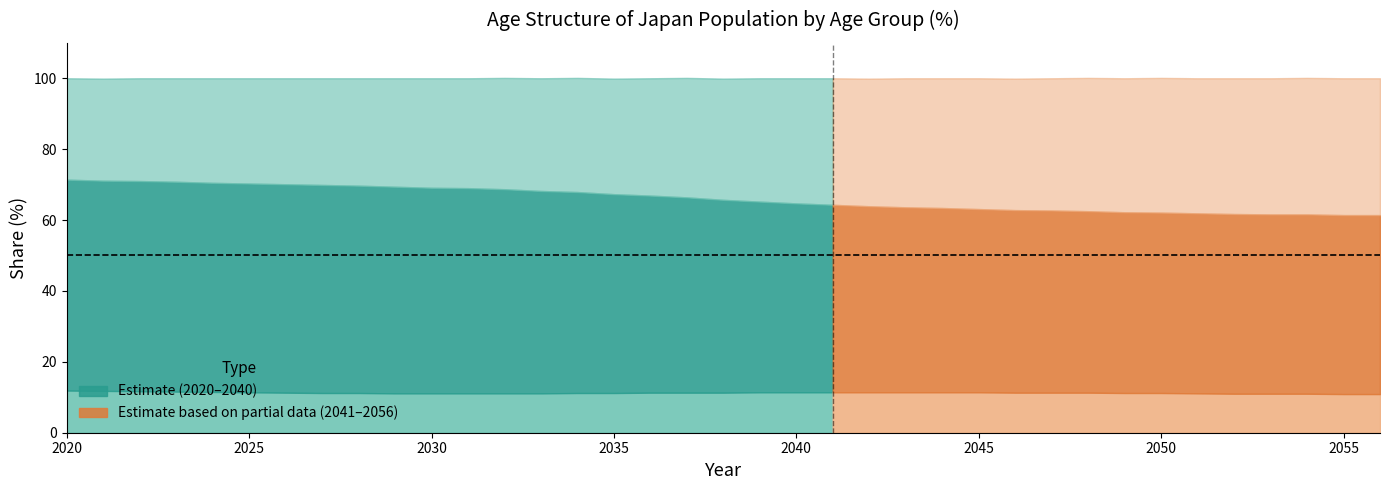

What is the sum of the 15-64 (%) values at 2047 and 2051?

102.2